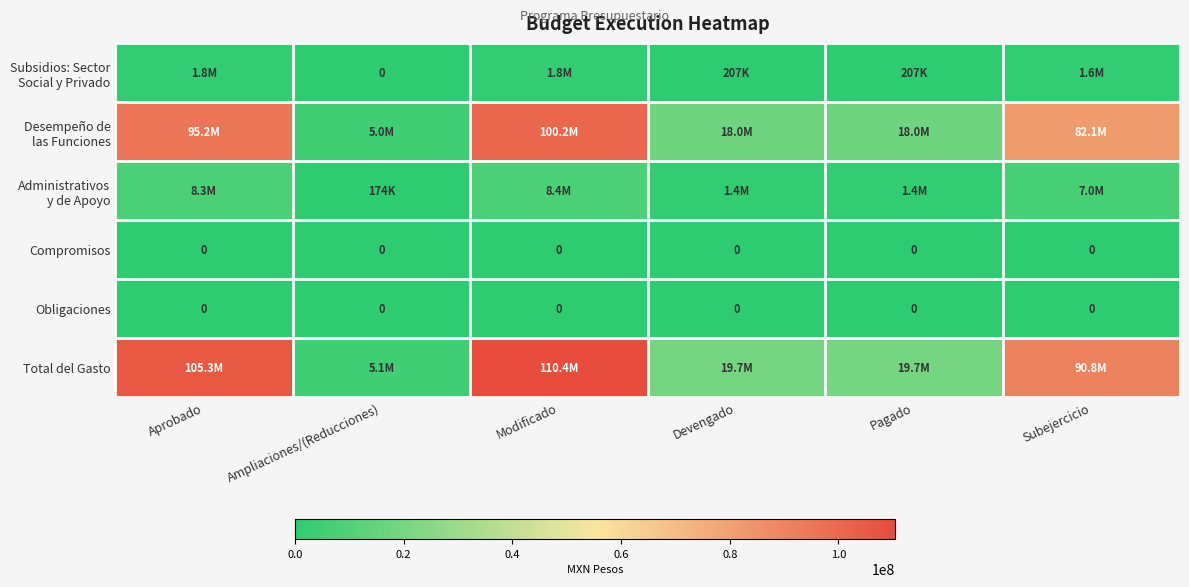

The Obligaciones series shows 0.0 at Modificado. True or false?

True